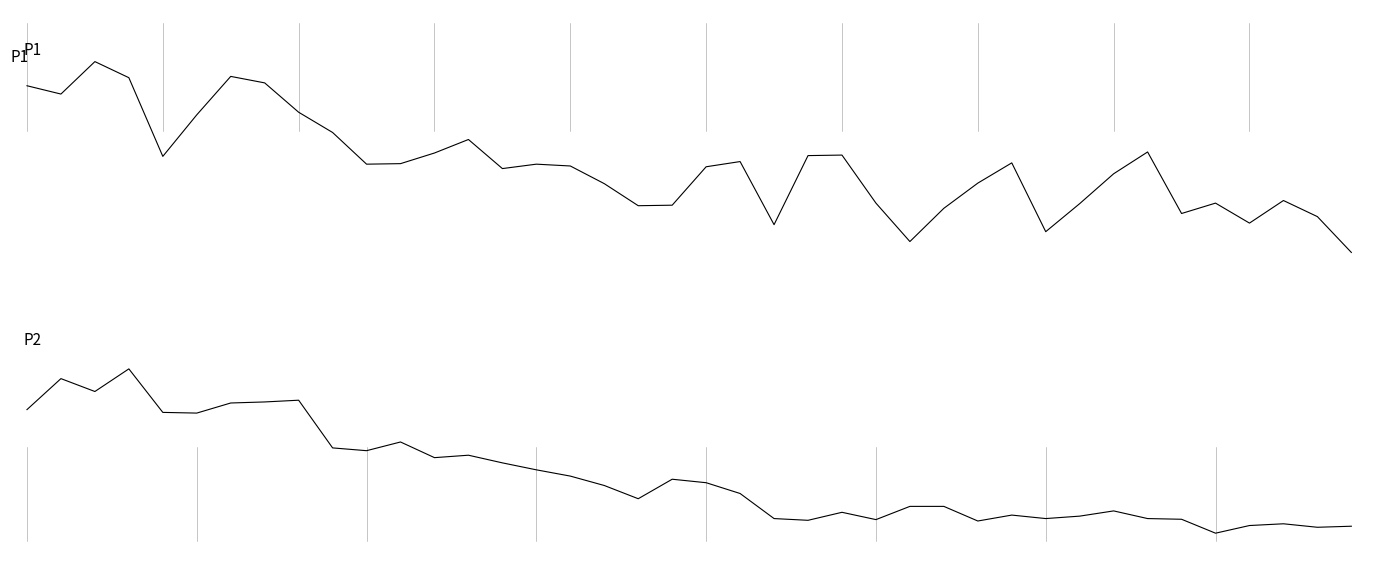

True or false: P1 and P2 intersect in this chart.

False